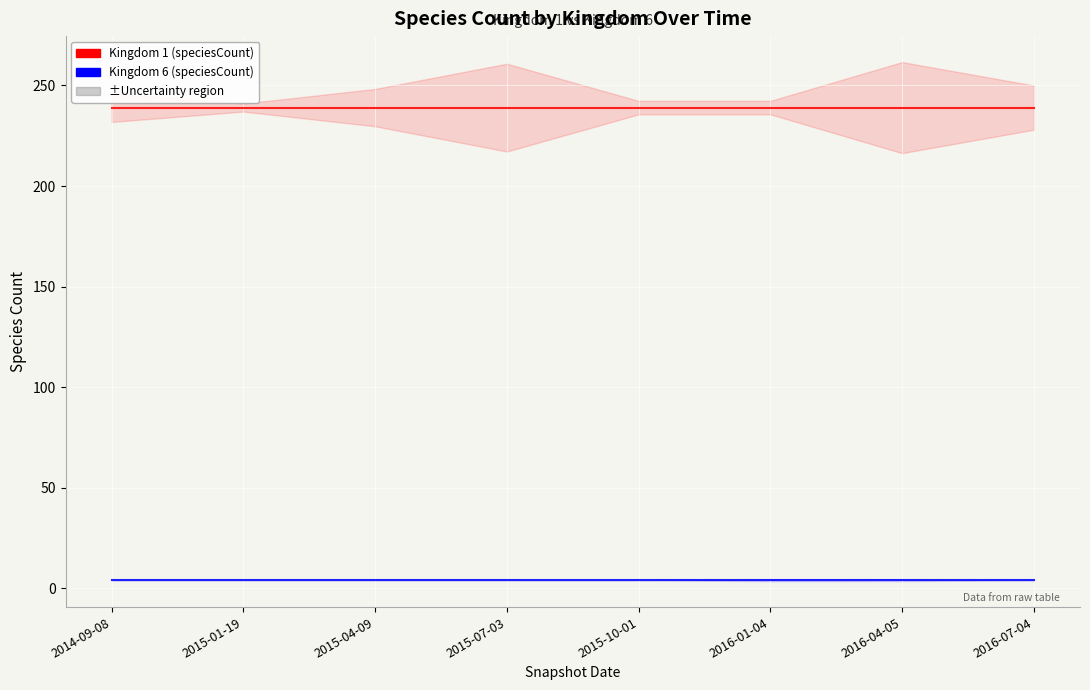

What is the label of the 8th point from the left?

2016-07-04